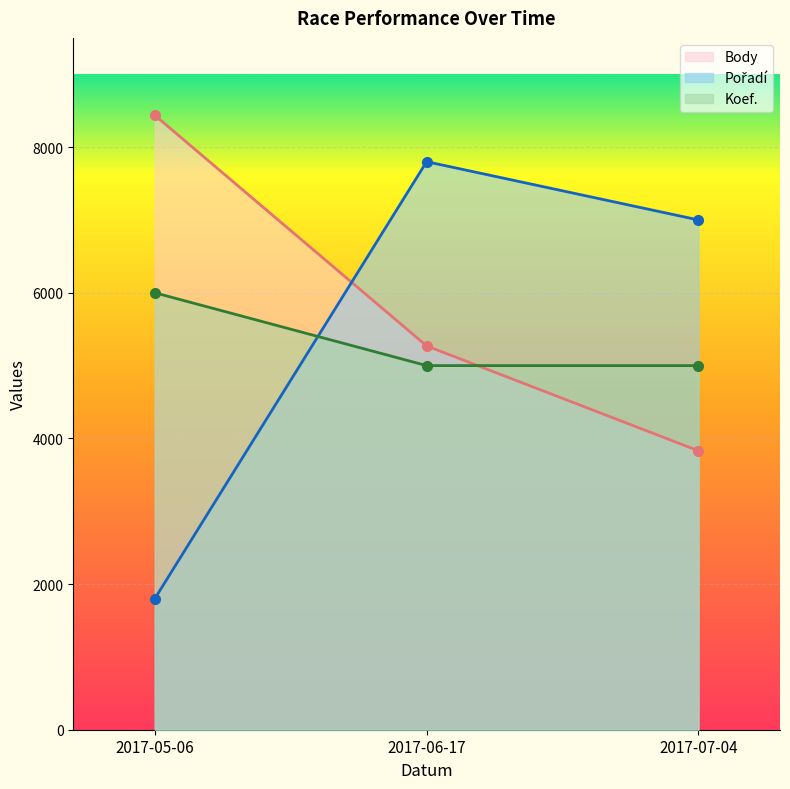

At which category is the sum across all series the highest?

2017-06-17